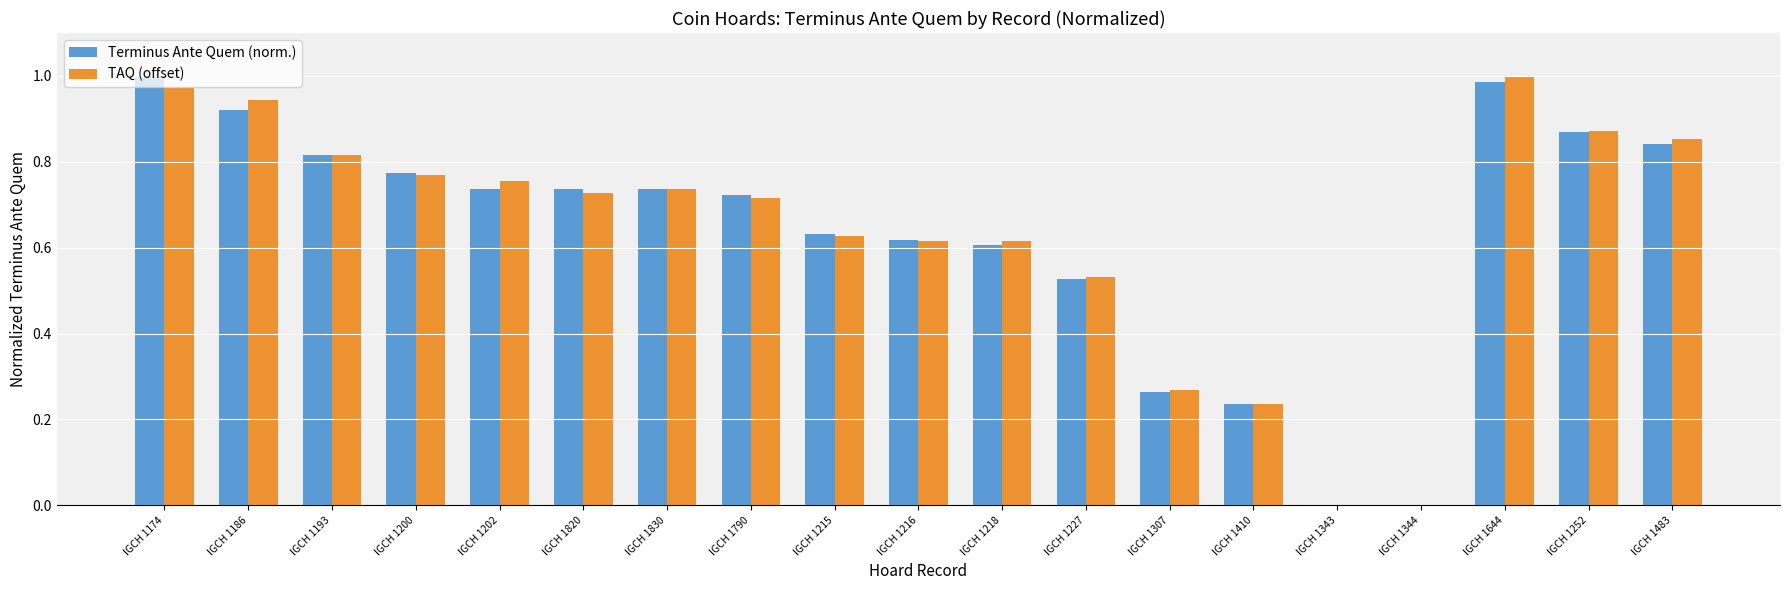

What is the label of the 12th bar from the right?

IGCH 1790